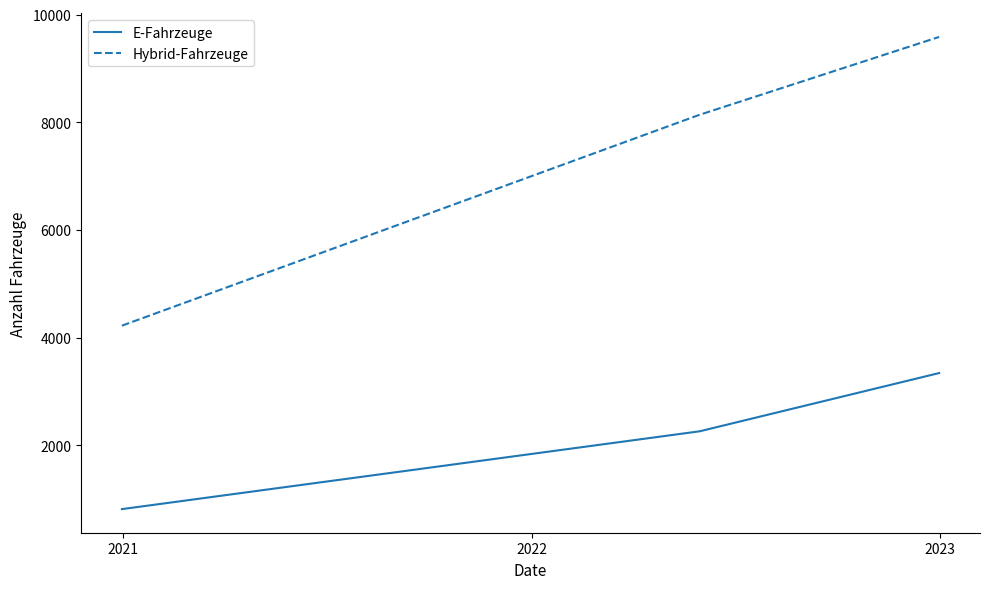

Rank the series by their average value, from lowest to highest.

E-Fahrzeuge, Hybrid-Fahrzeuge